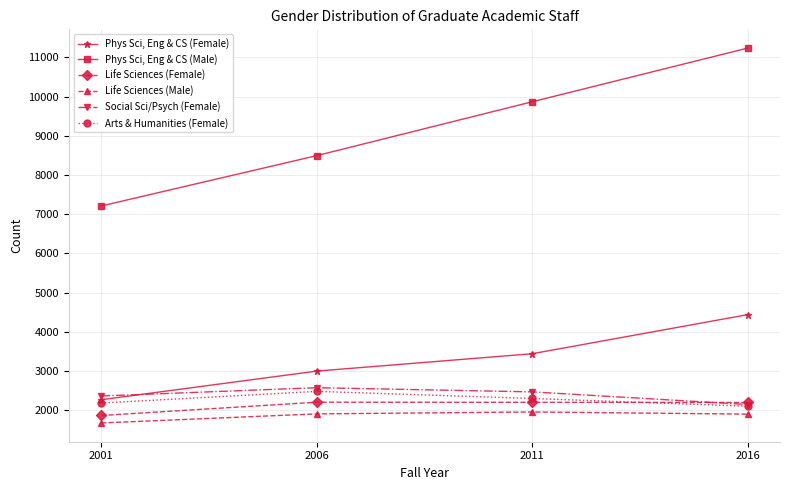

Which series has the widest spread of values?

Phys Sci, Eng & CS (Male)